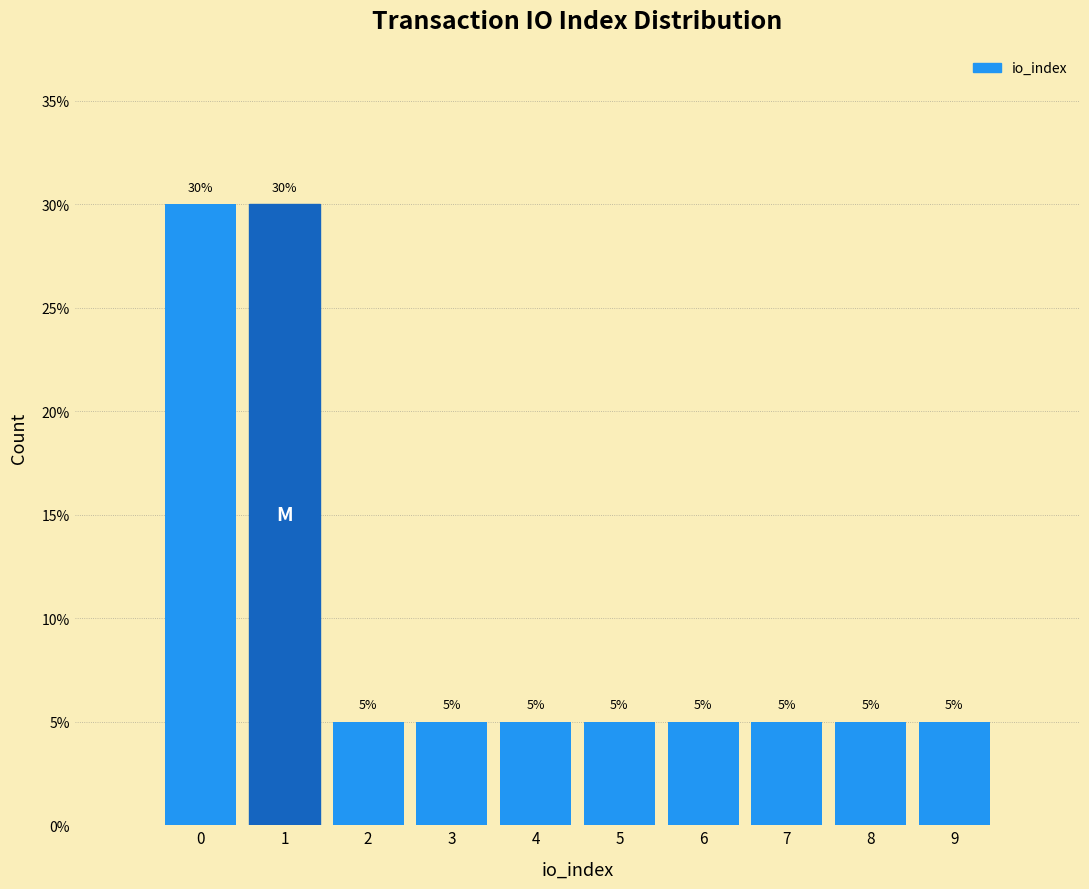

Reading right to left, transcribe all the data shown in this chart.

9=5	8=5	7=5	6=5	5=5	4=5	3=5	2=5	1=30	0=30